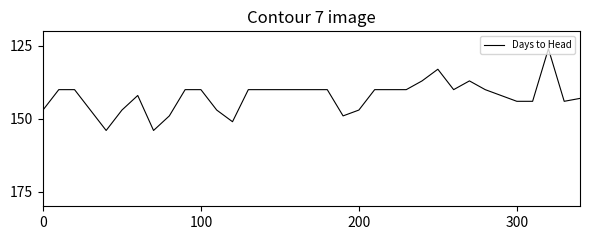

What is the difference between the maximum and minimum values?

28